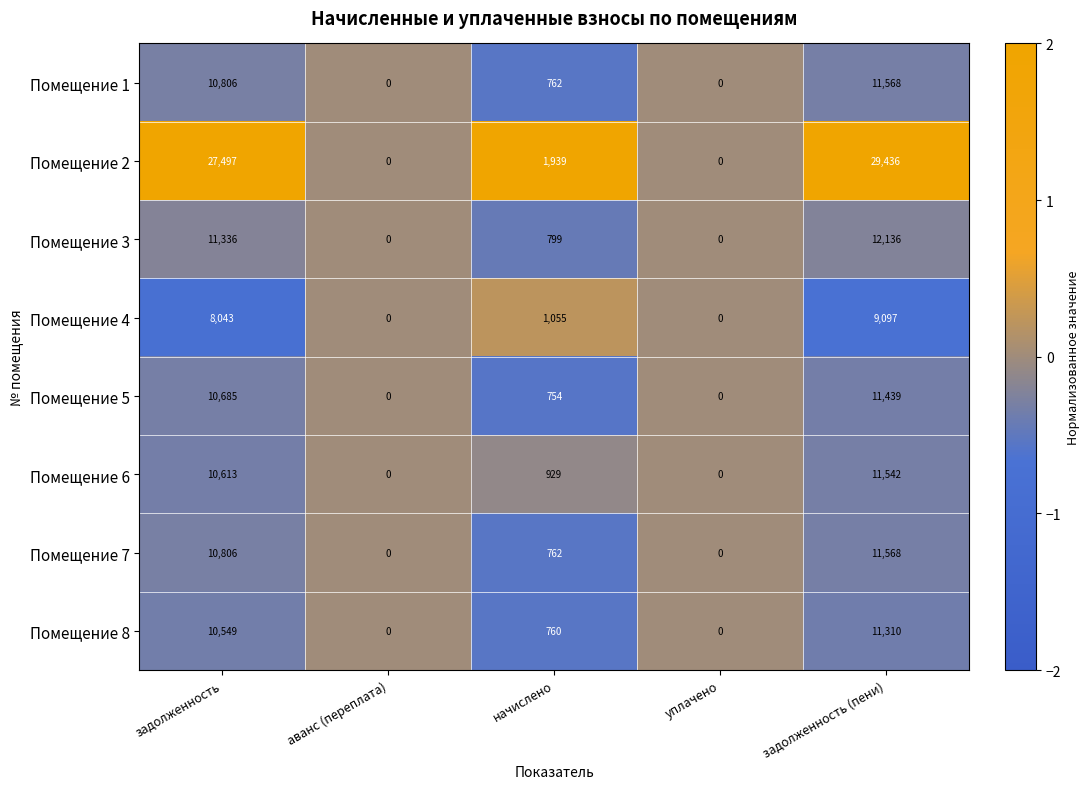

How many series are shown in this chart?

8